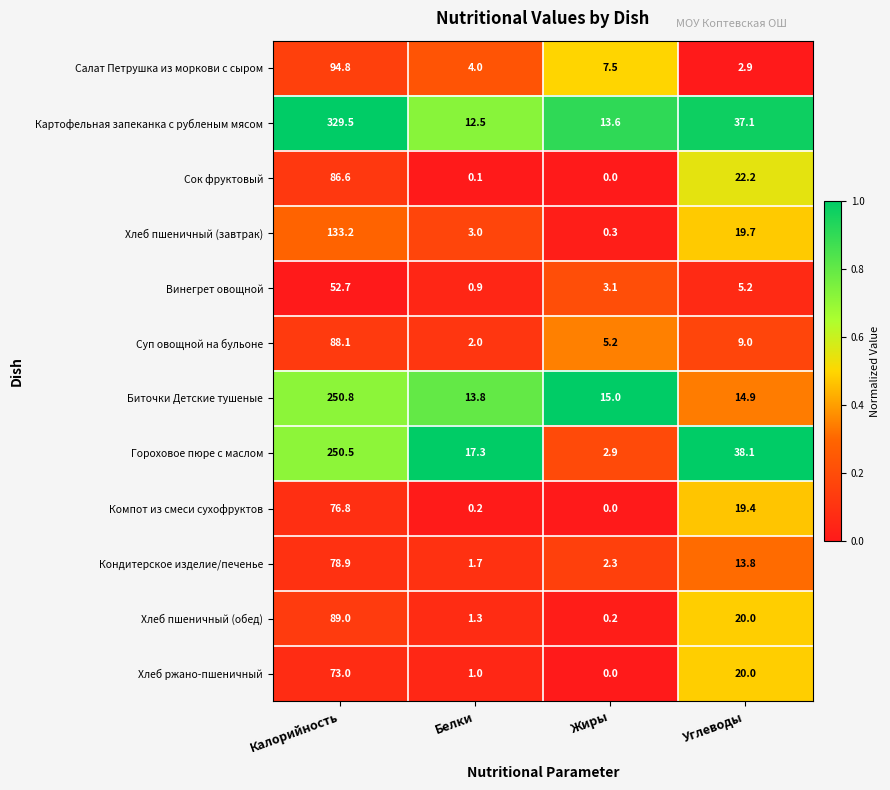

At which category is the sum across all series the highest?

Калорийность